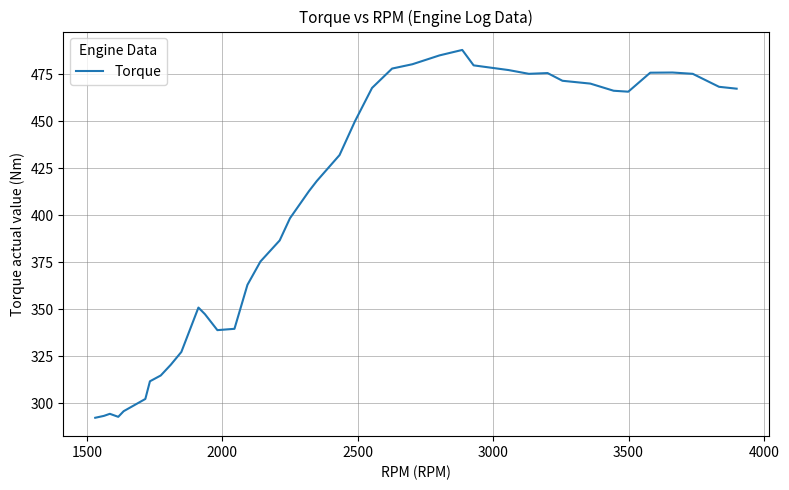

What is the difference between the maximum and minimum values?

195.6